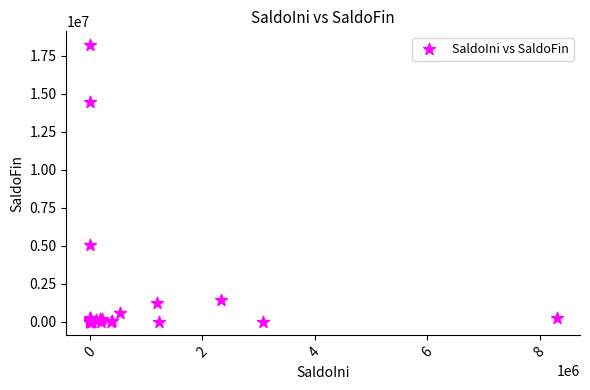

What Y value in the scatter plot is closest to 9096756?

5032014.7